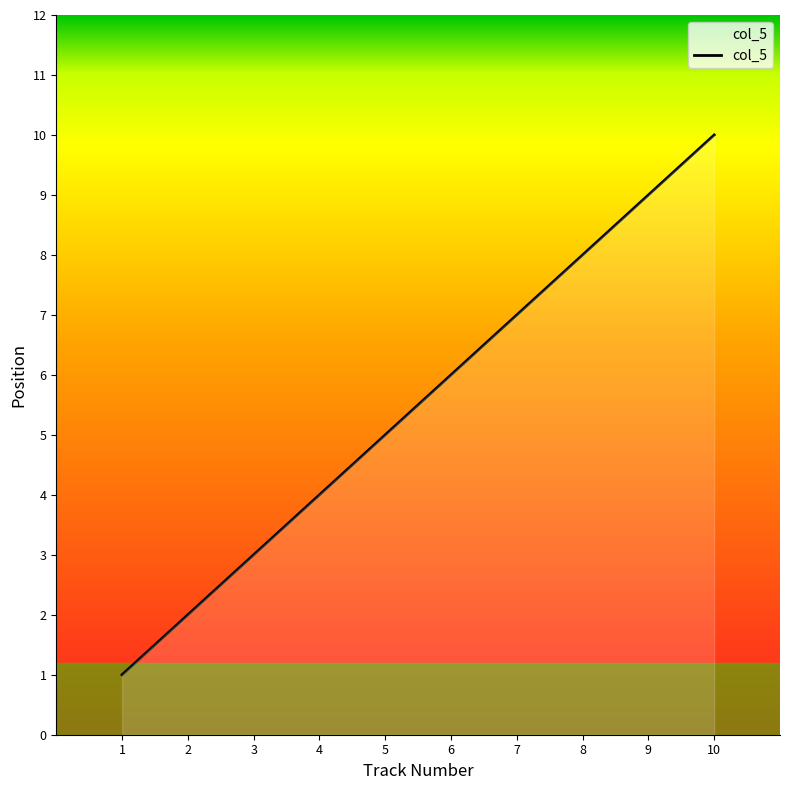

What is the difference between the maximum and minimum values?

9